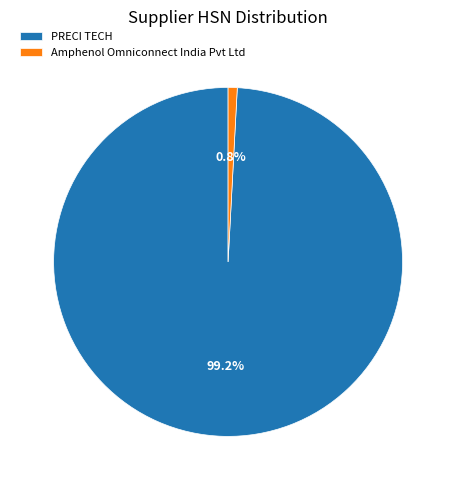

What percentage is the PRECI TECH slice, to the nearest percent?

99%